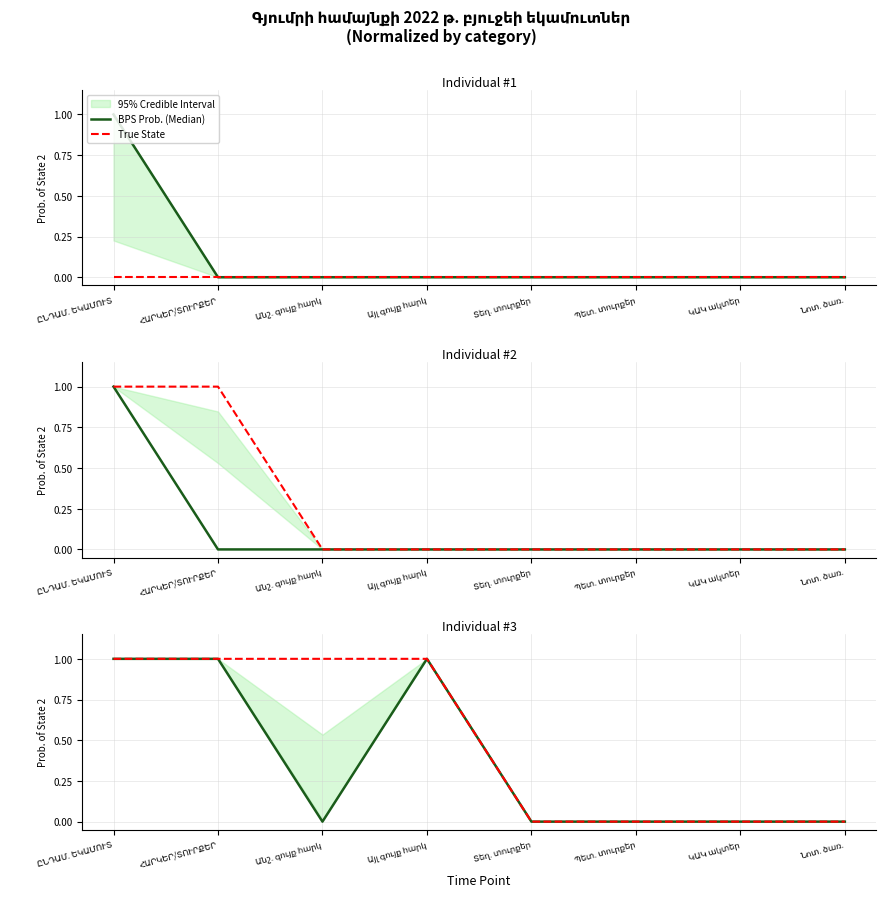

At how many categories does at least one series exceed 0?

4